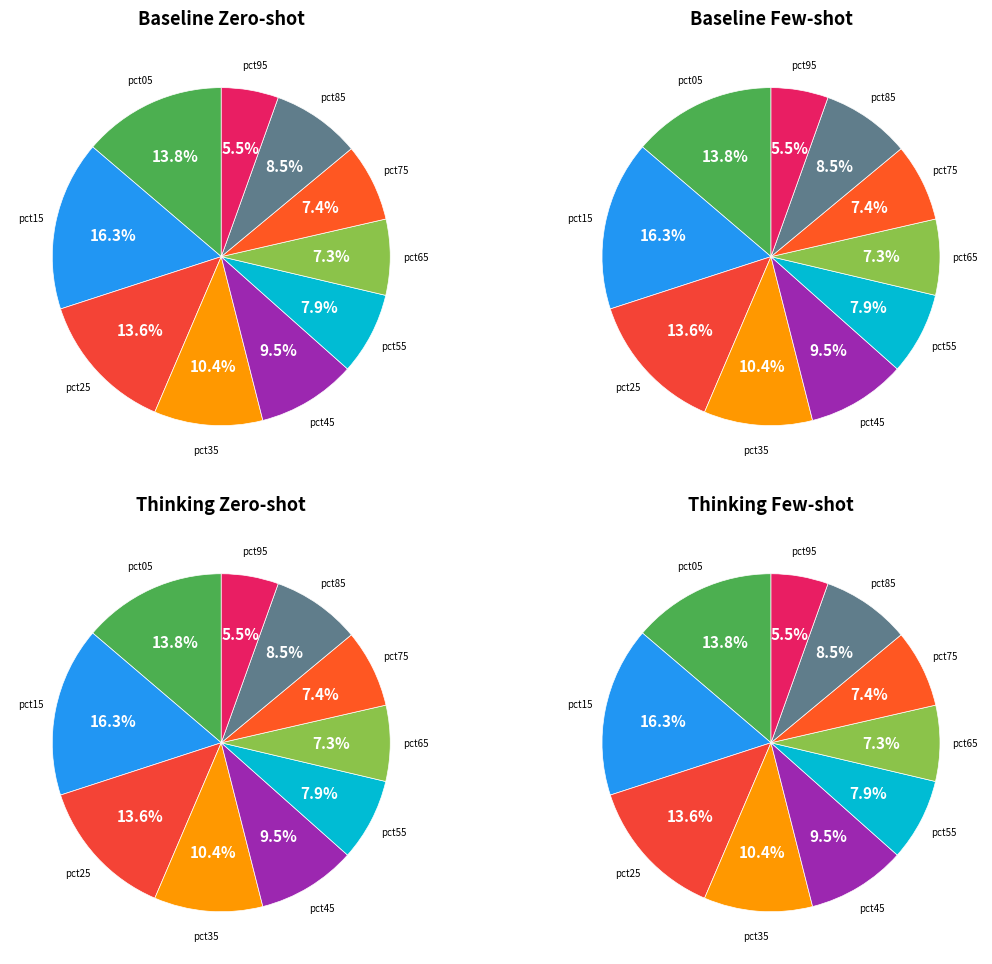

Rank the categories by value from lowest to highest.

pct95, pct65, pct75, pct55, pct85, pct45, pct35, pct25, pct05, pct15